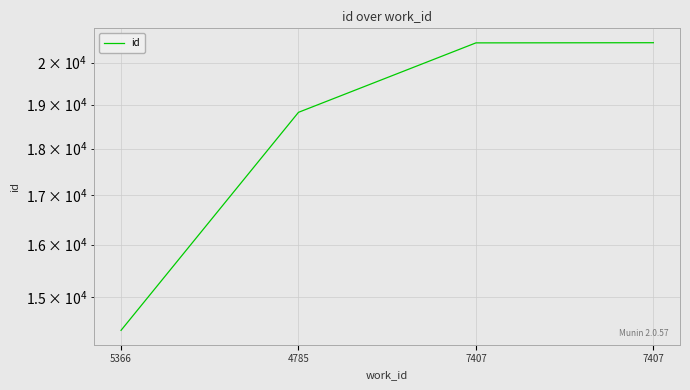

True or false: there are more than 2 points higher than both neighbors.

False